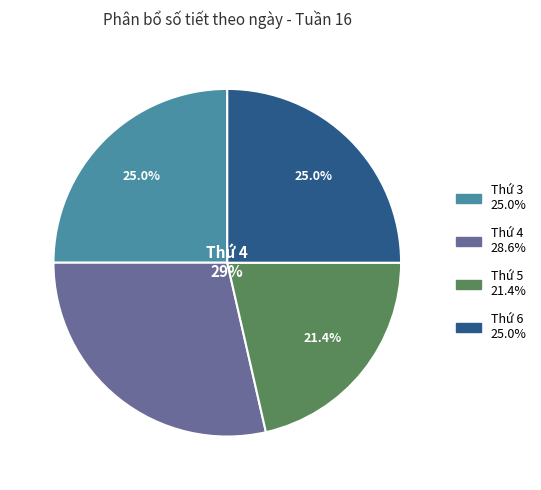

To the nearest percent, what portion does Thứ 4 represent?

29%